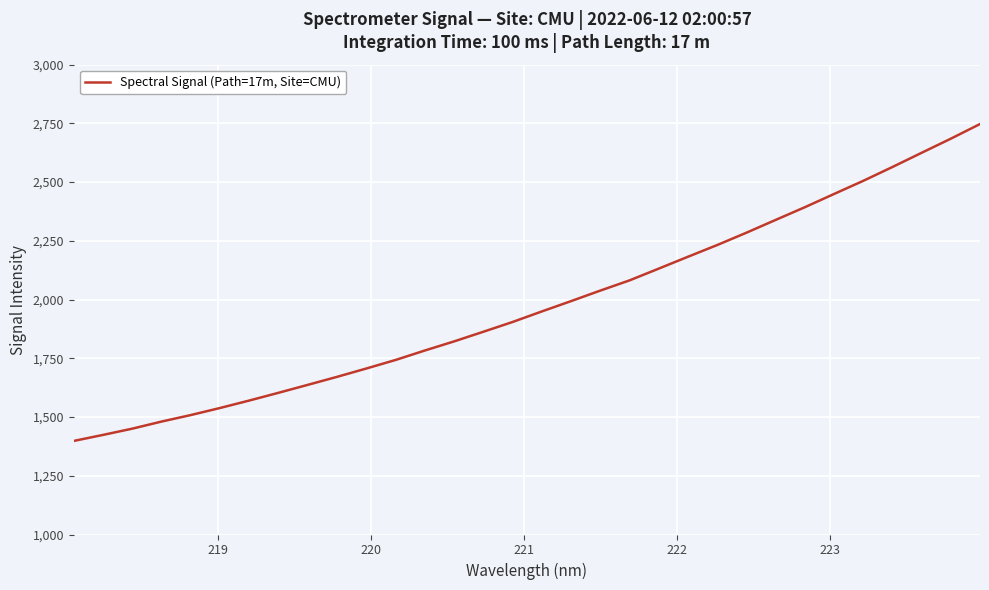

What is the smallest value displayed?

1398.3